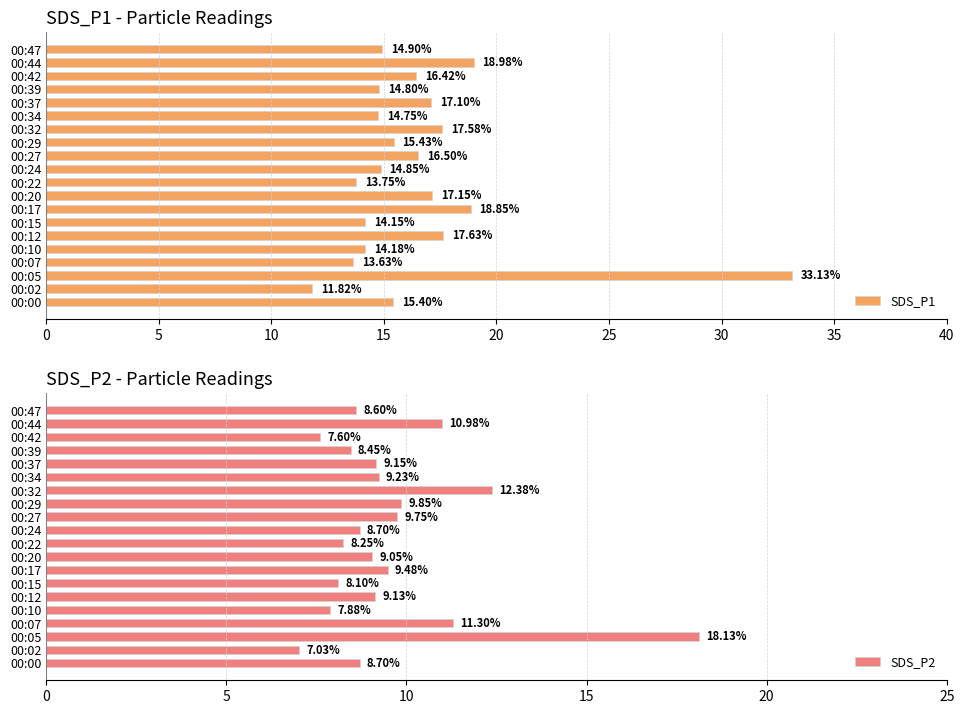

Is it true that SDS_P1 equals 19.0 at 00:44?

True